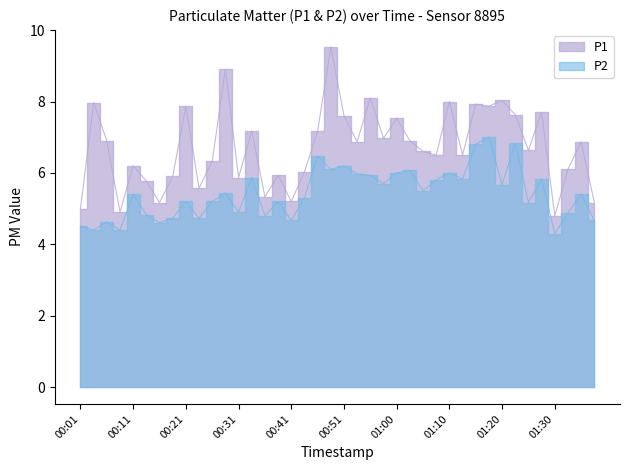

True or false: P1 and P2 intersect in this chart.

False